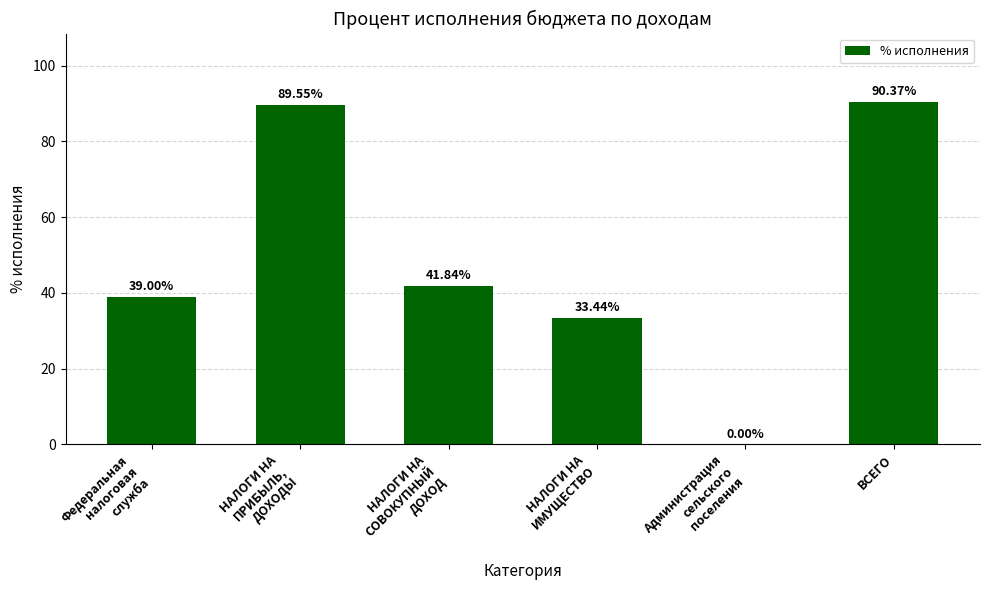

How many series are shown in this chart?

1